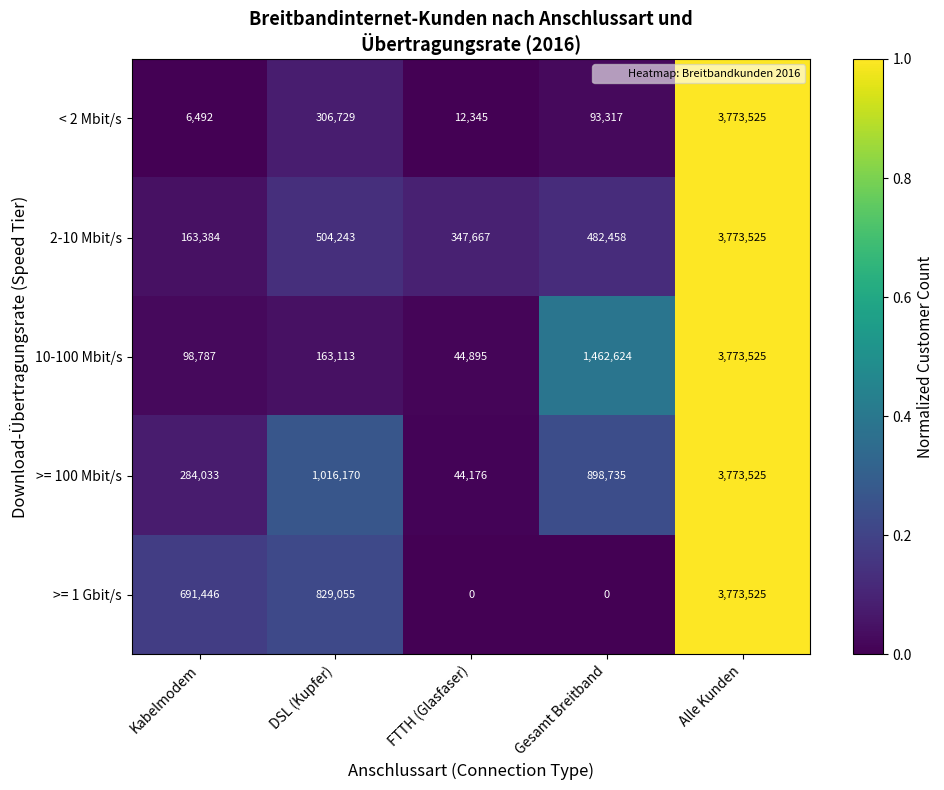

What is the average value of the 10-100 Mbit/s series?

1108589